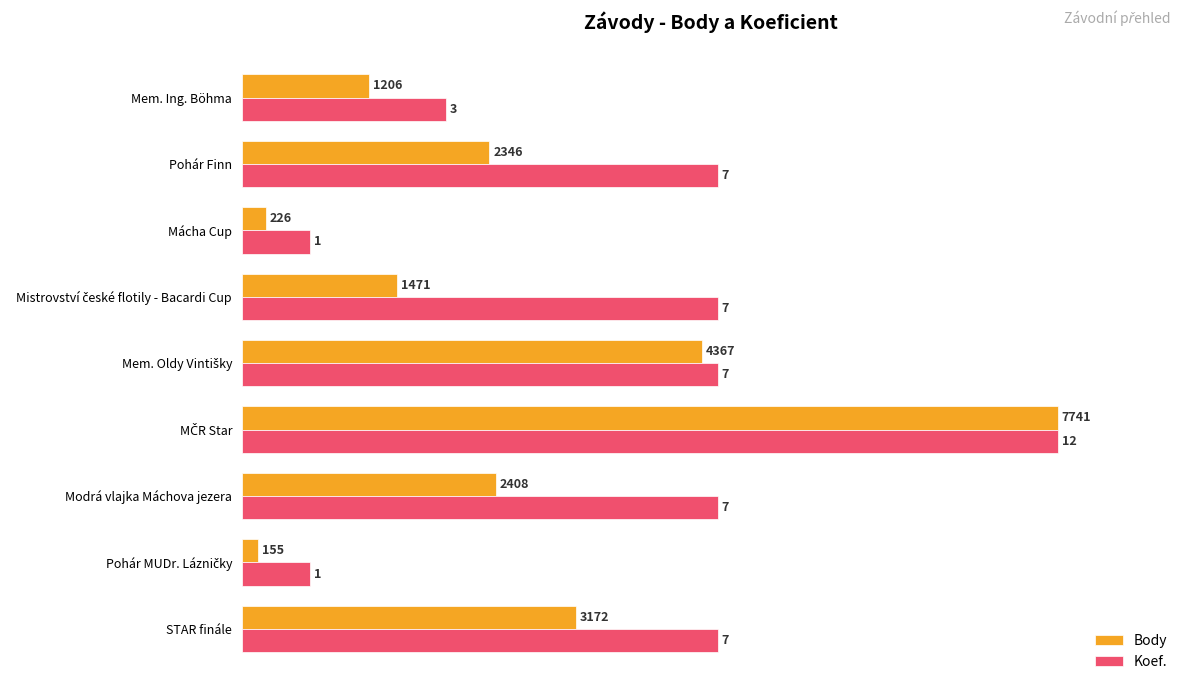

What are all the series names shown in the legend?

Body, Koef.